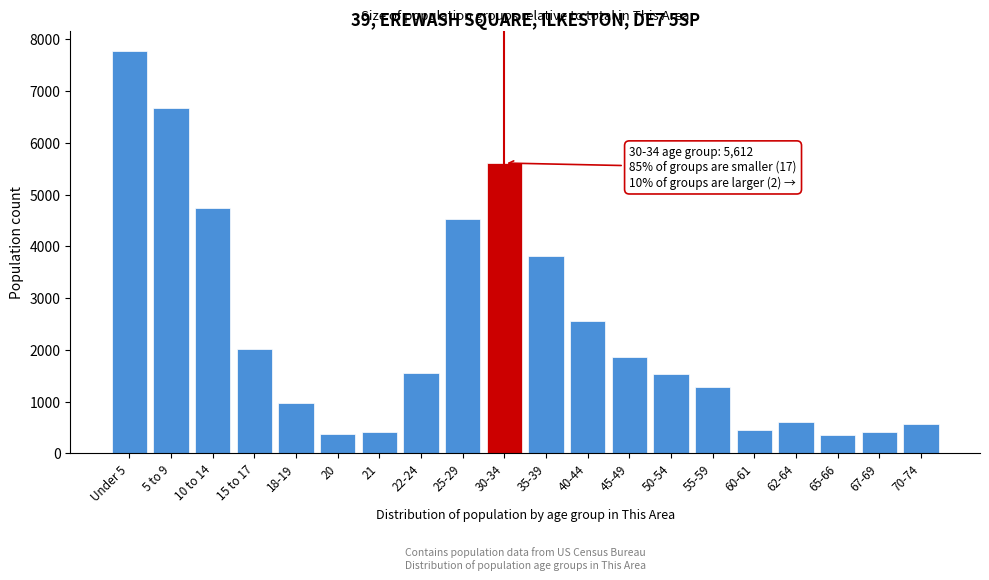

What is the average value?

2406